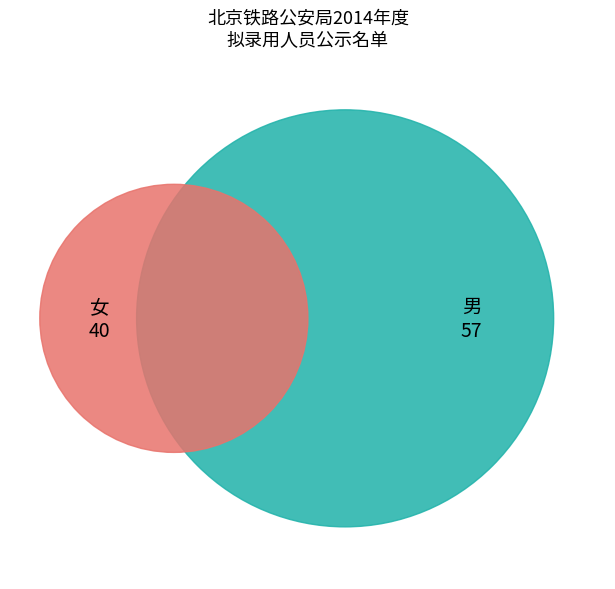

Count the number of slices in the pie.

2